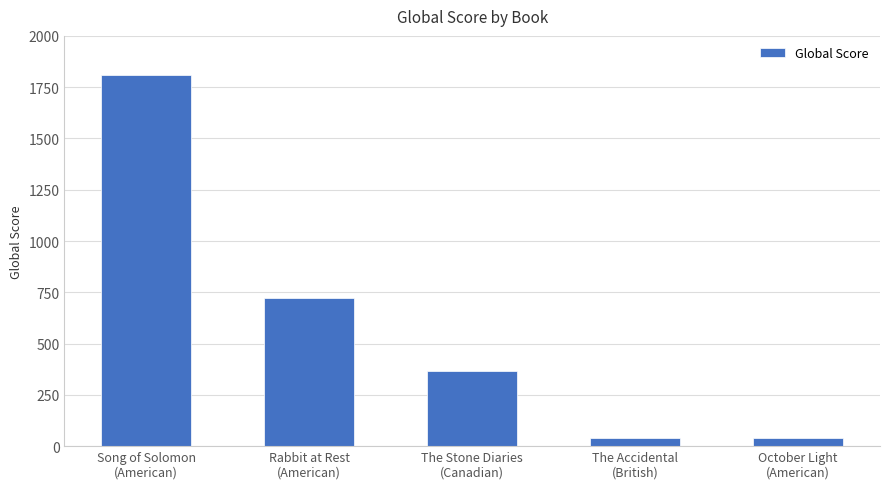

Is it true that the value at The Stone Diaries
(Canadian) is 366?

True